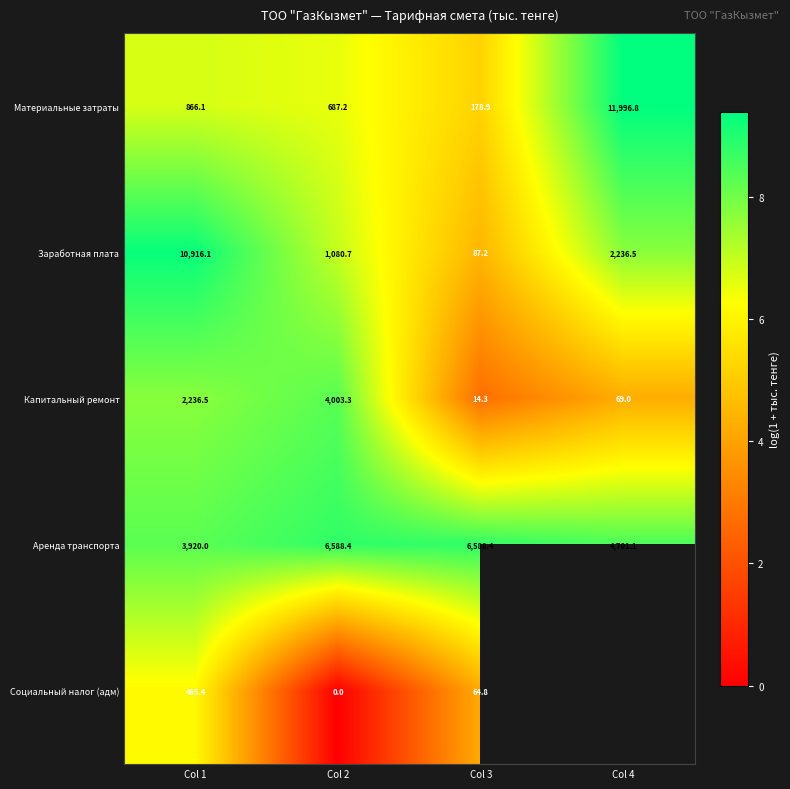

At which category does the chart reach its minimum across all series?

Col 2